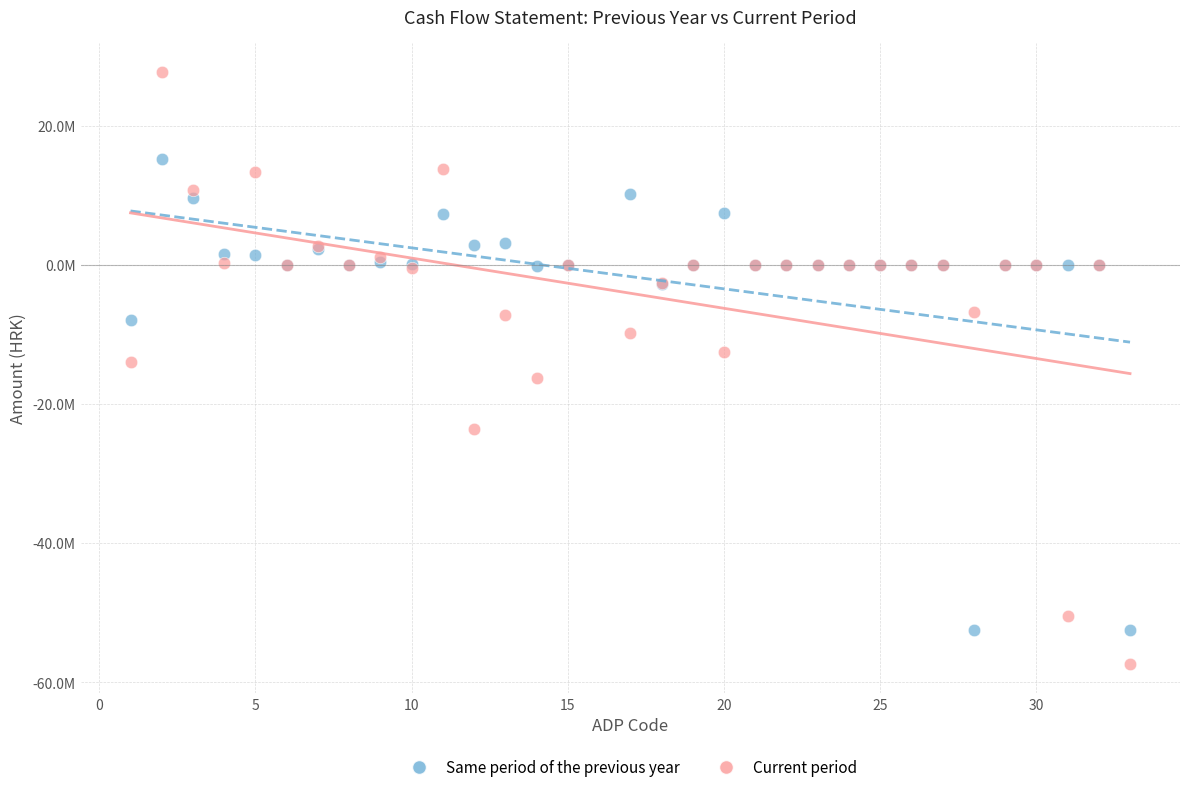

Which series contains the lowest Y value?

Current period